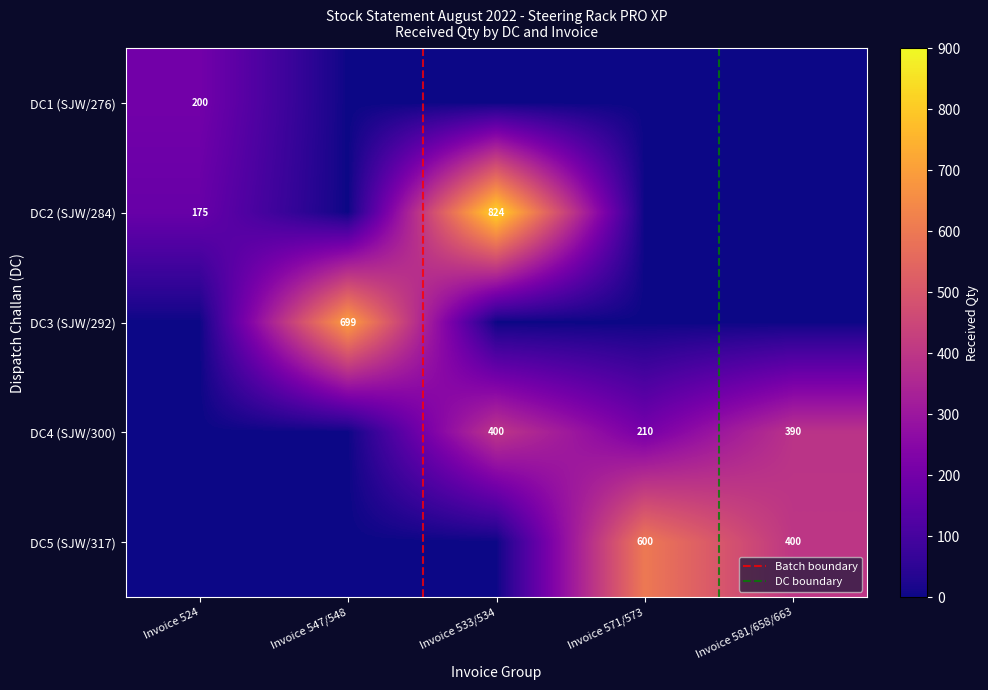

Reading left to right, what are all the values shown in this chart?

DC1 (SJW/276): Invoice 524=200	Invoice 547/548=0	Invoice 533/534=0	Invoice 571/573=0	Invoice 581/658/663=0
DC2 (SJW/284): Invoice 524=175	Invoice 547/548=0	Invoice 533/534=824	Invoice 571/573=0	Invoice 581/658/663=0
DC3 (SJW/292): Invoice 524=0	Invoice 547/548=699	Invoice 533/534=0	Invoice 571/573=0	Invoice 581/658/663=0
DC4 (SJW/300): Invoice 524=0	Invoice 547/548=0	Invoice 533/534=400	Invoice 571/573=210	Invoice 581/658/663=390
DC5 (SJW/317): Invoice 524=0	Invoice 547/548=0	Invoice 533/534=0	Invoice 571/573=600	Invoice 581/658/663=400